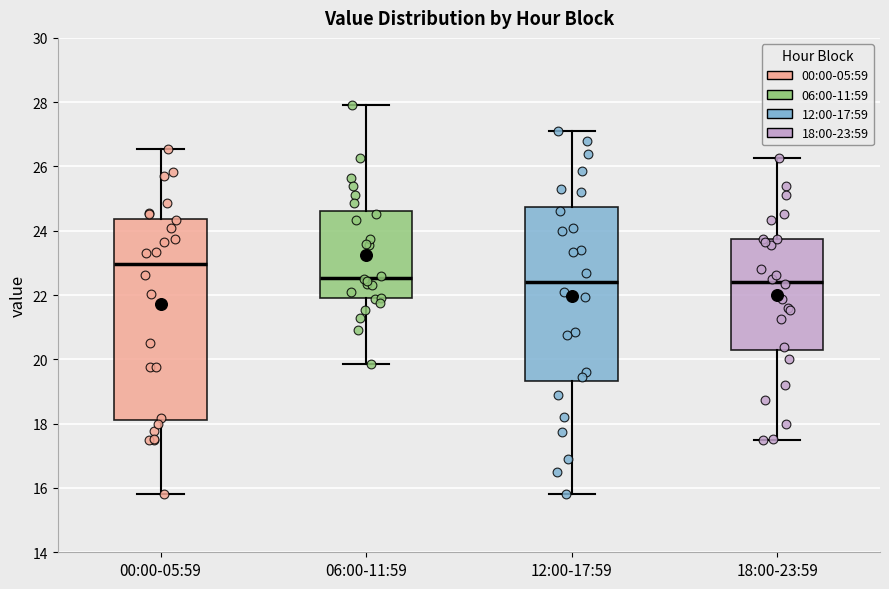

Reading left to right, transcribe this box plot: for each box, give where its median line is, the range the box spans, and where its two whiskers end, as read against the y-axis. The values are not printed on the chart, so give them approximately, as read against the axis.

00:00-05:59: median 23.0, box 18.2 to 24.4, whiskers 15.8 to 26.6
06:00-11:59: median 22.6, box 22.0 to 24.6, whiskers 19.8 to 28.0
12:00-17:59: median 22.4, box 19.4 to 24.8, whiskers 15.8 to 27.2
18:00-23:59: median 22.4, box 20.4 to 23.8, whiskers 17.4 to 26.2